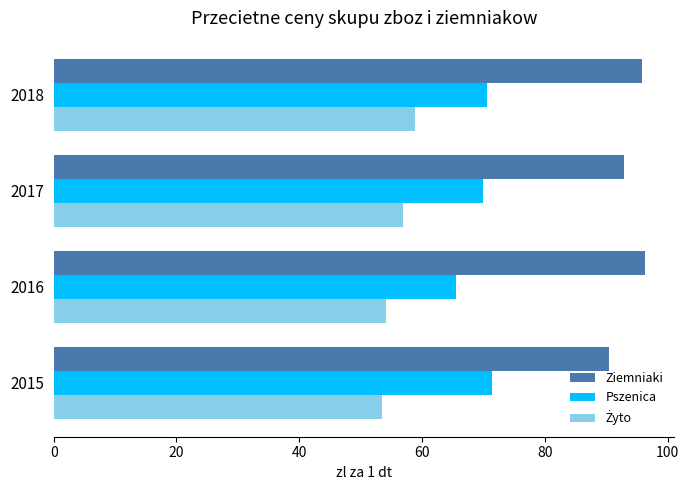

The value of Pszenica at 2015 is 36.6. True or false?

False